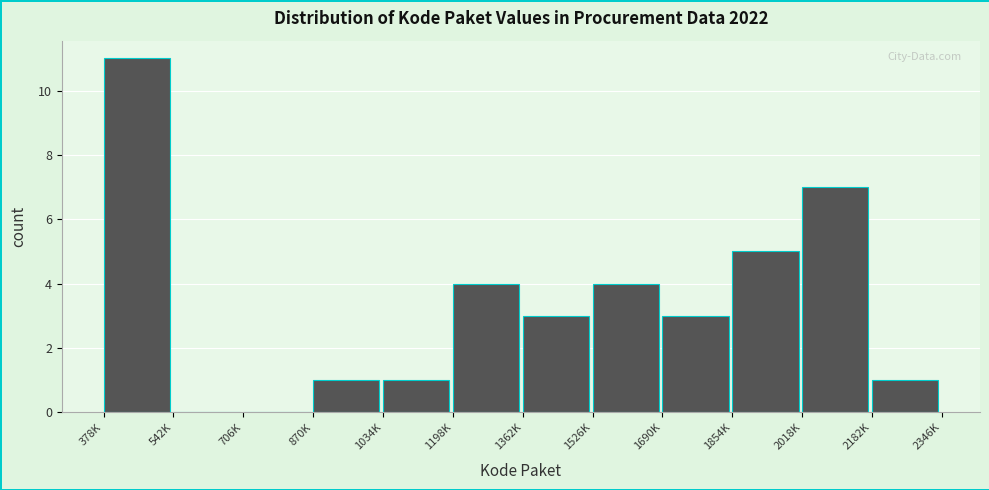

Reading right to left, transcribe all the data shown in this chart.

2182K=1	2018K=7	1854K=5	1690K=3	1526K=4	1362K=3	1198K=4	1034K=1	870K=1	706K=0	542K=0	378K=11